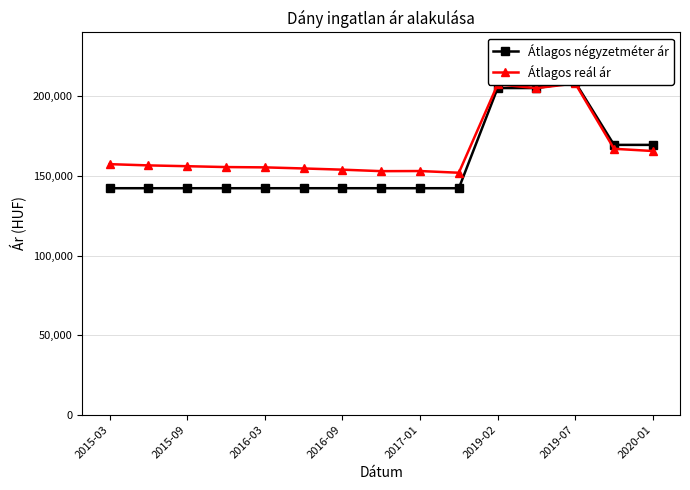

At how many categories does at least one series exceed 162403?

5